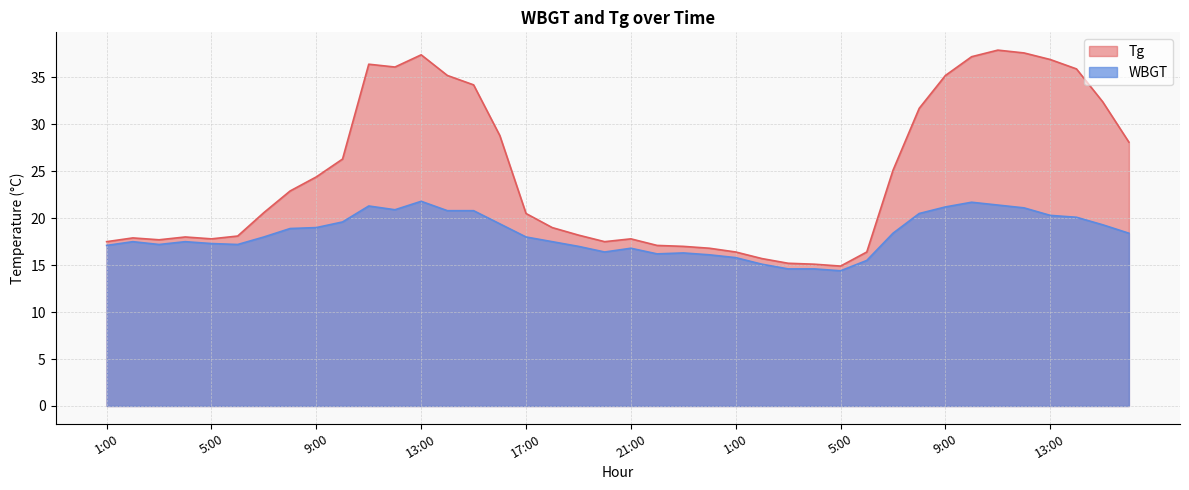

True or false: WBGT and Tg cross at least once.

False